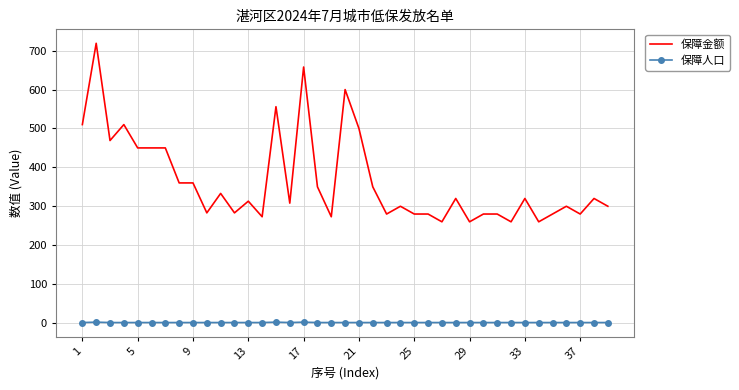

At how many categories does at least one series exceed 624?

2